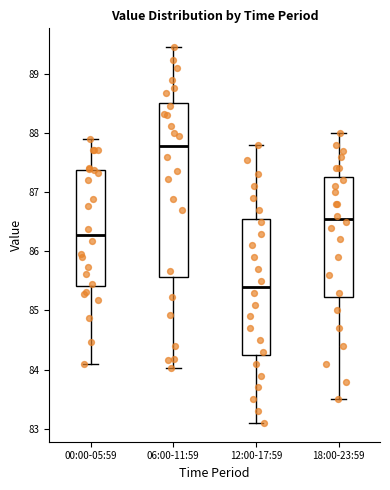

Reading left to right, transcribe this box plot: for each box, give where its median line is, the range the box spans, and where its two whiskers end, as read against the y-axis. The values are not printed on the chart, so give them approximately, as read against the axis.

00:00-05:59: median 86.3, box 85.4 to 87.4, whiskers 84.1 to 87.9
06:00-11:59: median 87.8, box 85.6 to 88.5, whiskers 84.0 to 89.5
12:00-17:59: median 85.4, box 84.3 to 86.6, whiskers 83.1 to 87.8
18:00-23:59: median 86.6, box 85.2 to 87.3, whiskers 83.5 to 88.0